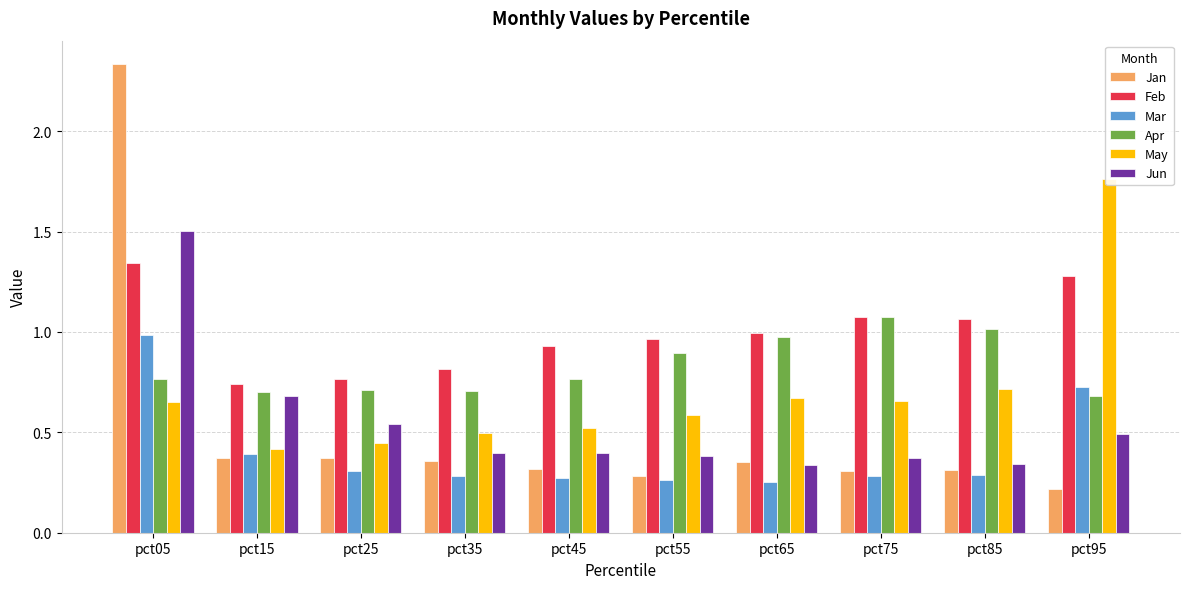

How many bars are there in total?

60